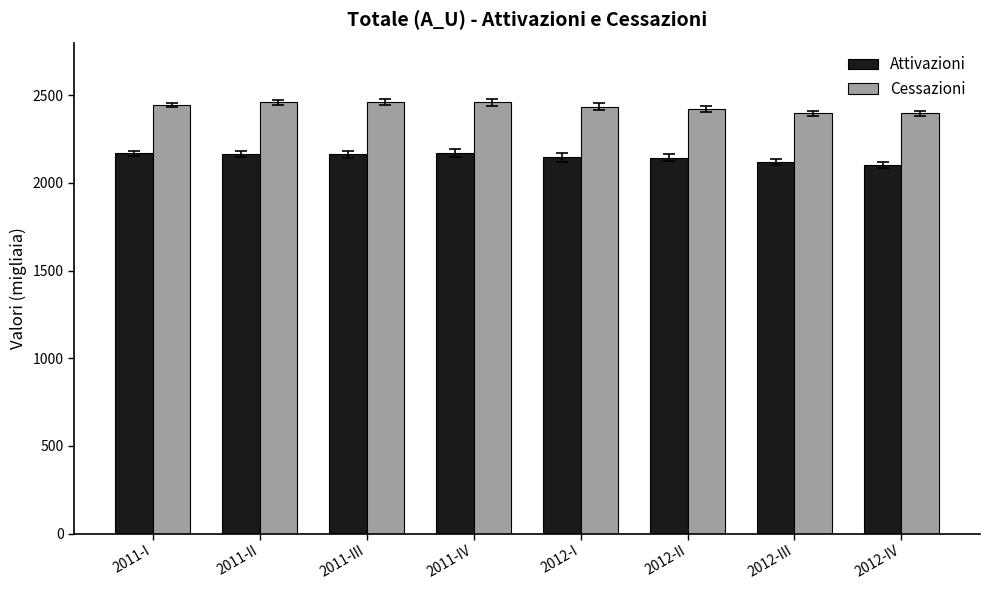

How many data points in Cessazioni are less than 2443?

4